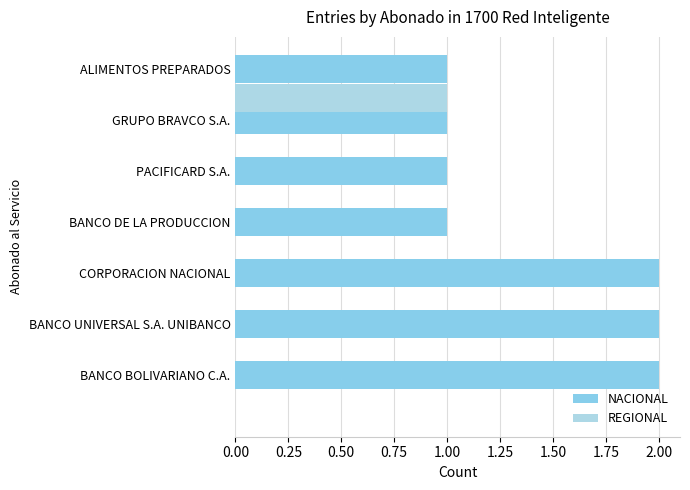

What position from the left is 1.50?

7